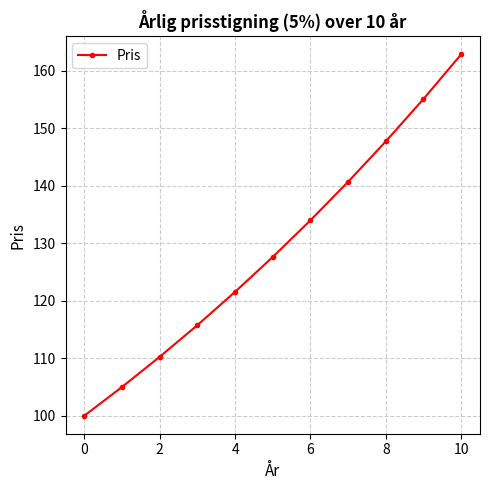

What is the greatest value displayed?

162.9